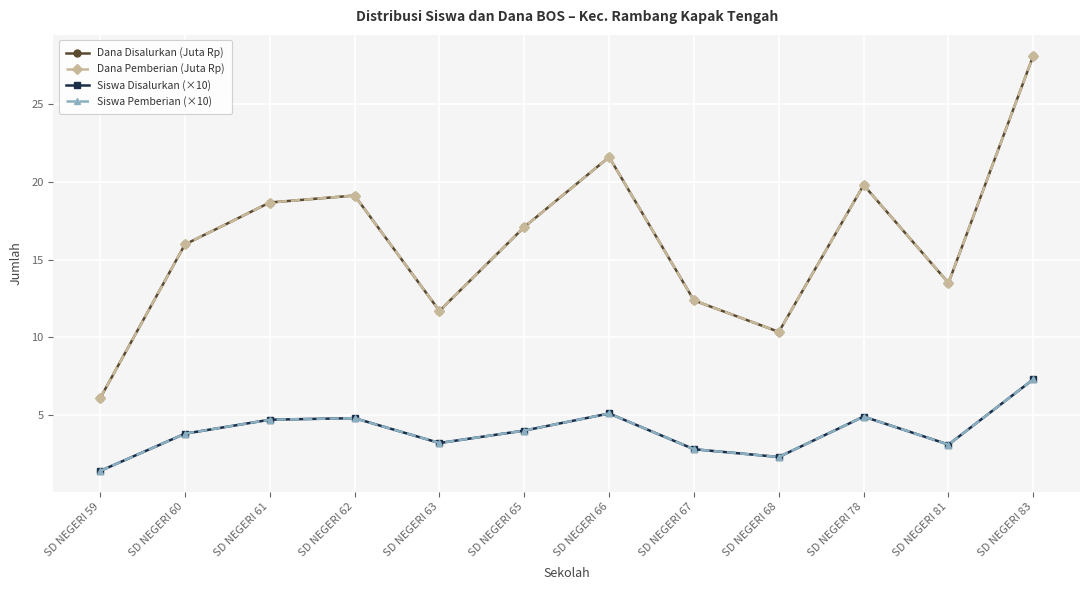

Reading left to right, transcribe all the data shown in this chart.

Dana Disalurkan (Juta Rp): 6.1	16.0	18.7	19.1	11.7	17.1	21.6	12.4	10.3	19.8	13.5	28.1
Dana Pemberian (Juta Rp): 6.1	16.0	18.7	19.1	11.7	17.1	21.6	12.4	10.3	19.8	13.5	28.1
Siswa Disalurkan (×10): 1.4	3.8	4.7	4.8	3.2	4.0	5.1	2.8	2.3	4.9	3.1	7.3
Siswa Pemberian (×10): 1.4	3.8	4.7	4.8	3.2	4.0	5.1	2.8	2.3	4.9	3.1	7.3